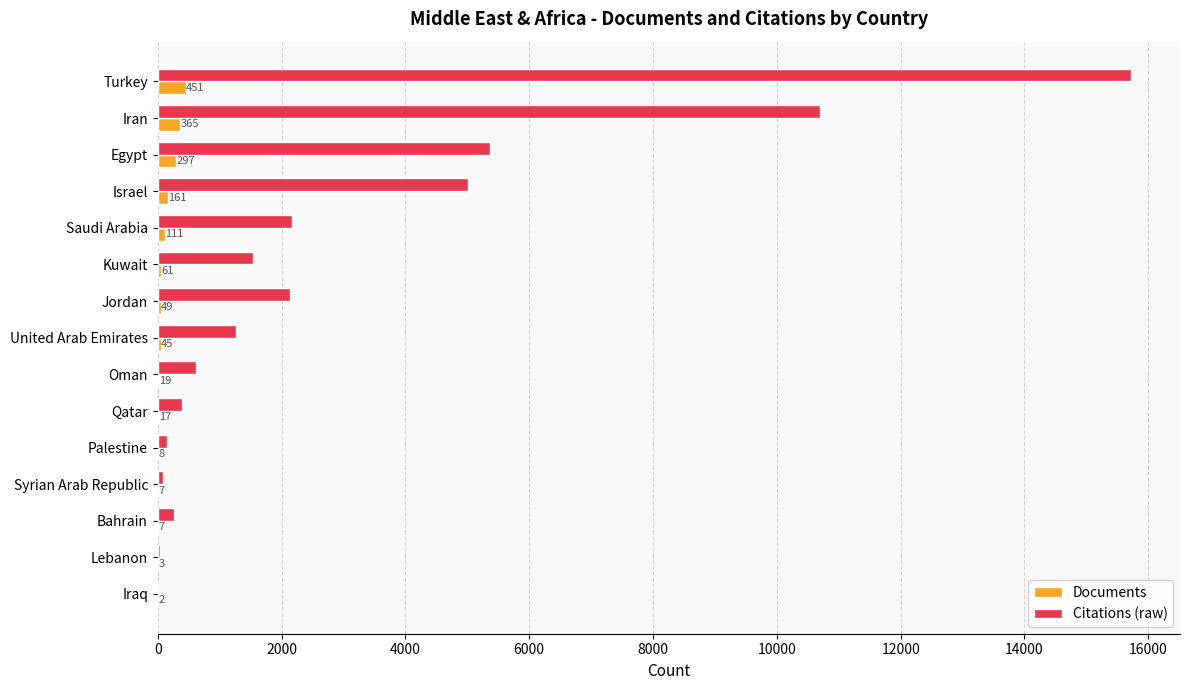

Where is Citations (raw) nearest to the value 7865?

Egypt